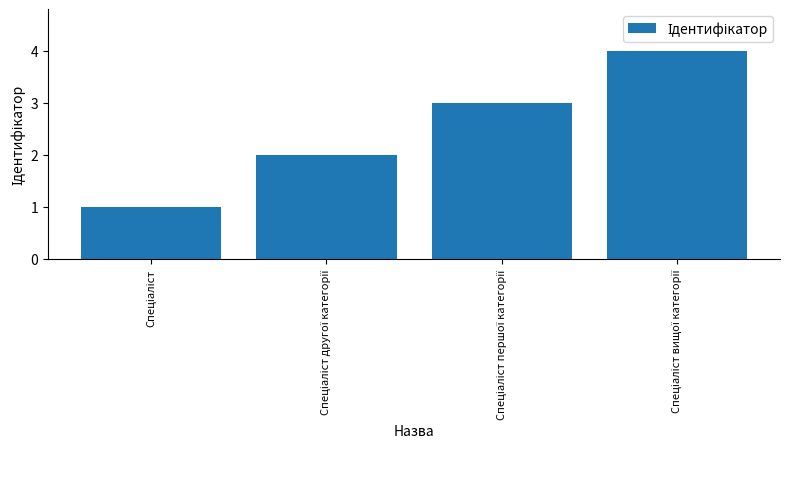

What is the greatest value displayed?

4